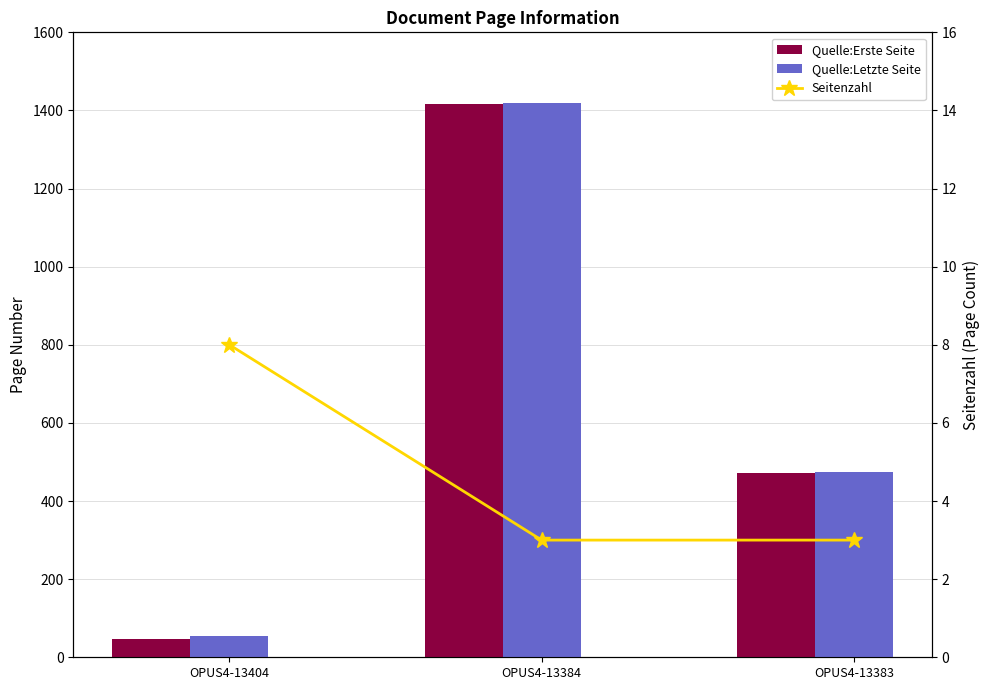

What are all the series names shown in the legend?

Quelle:Erste Seite, Quelle:Letzte Seite, Seitenzahl